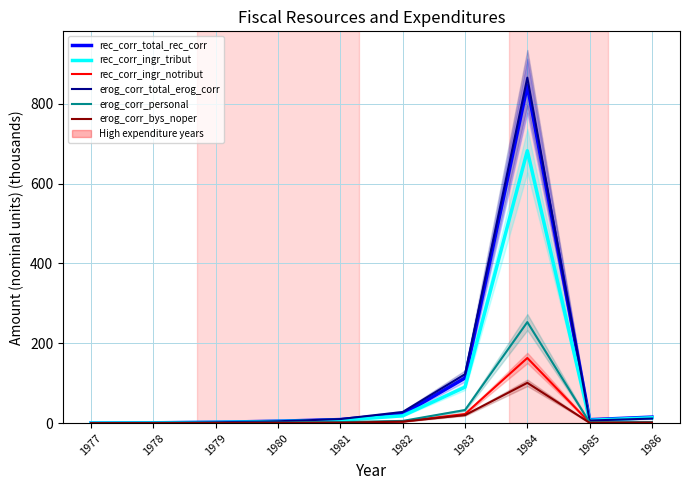

Reading left to right, list all the values displayed in this chart.

rec_corr_total_rec_corr: 0.3	0.9	2.2	4.9	9.0	22.5	113.2	845.5	8.7	15.1
rec_corr_ingr_tribut: 0.3	0.7	1.9	4.2	7.4	18.4	90.3	682.3	7.2	13.5
rec_corr_ingr_notribut: 0.1	0.2	0.4	0.7	1.6	4.1	22.9	163.2	1.4	1.7
erog_corr_total_erog_corr: 0.2	0.8	2.1	4.7	10.2	28.0	122.6	865.5	6.6	11.4
erog_corr_personal: 0.1	0.2	0.6	1.4	2.6	5.6	32.9	253.1	1.6	2.7
erog_corr_bys_noper: 0.0	0.1	0.3	0.6	1.2	3.9	20.1	101.0	0.9	1.5